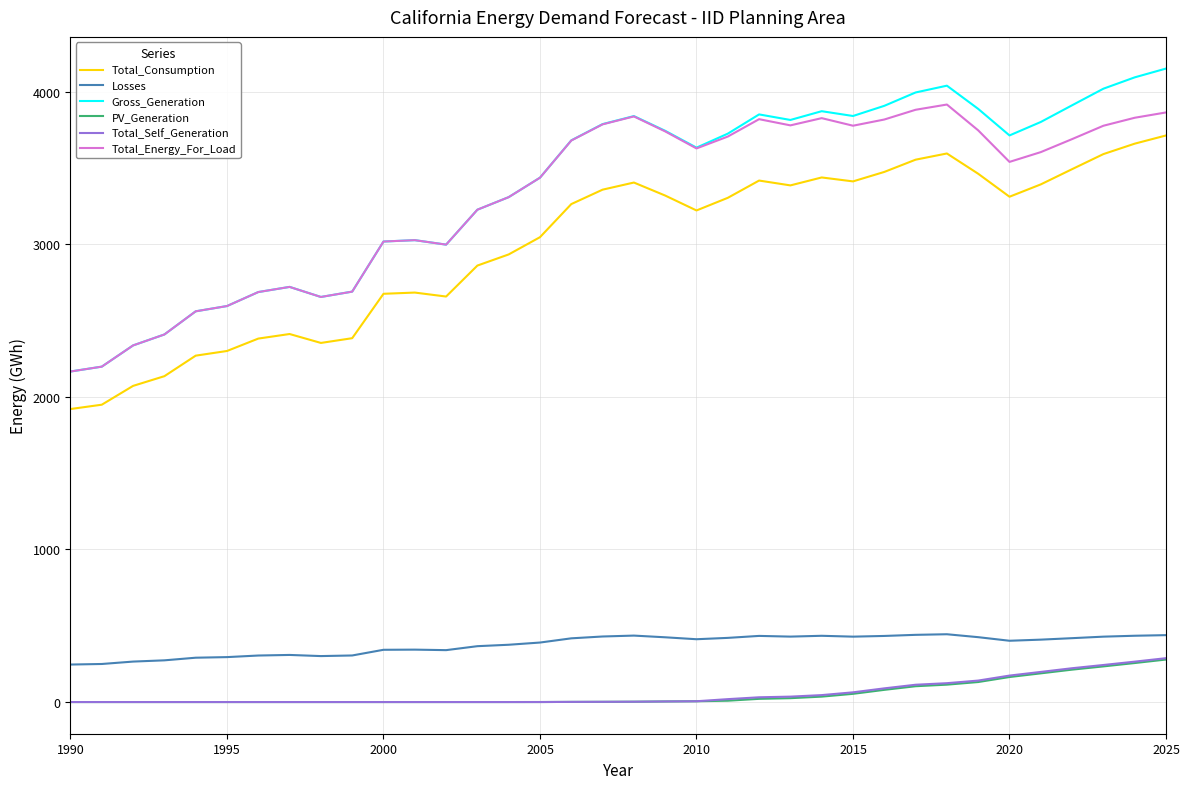

Which series has the widest spread of values?

Gross_Generation